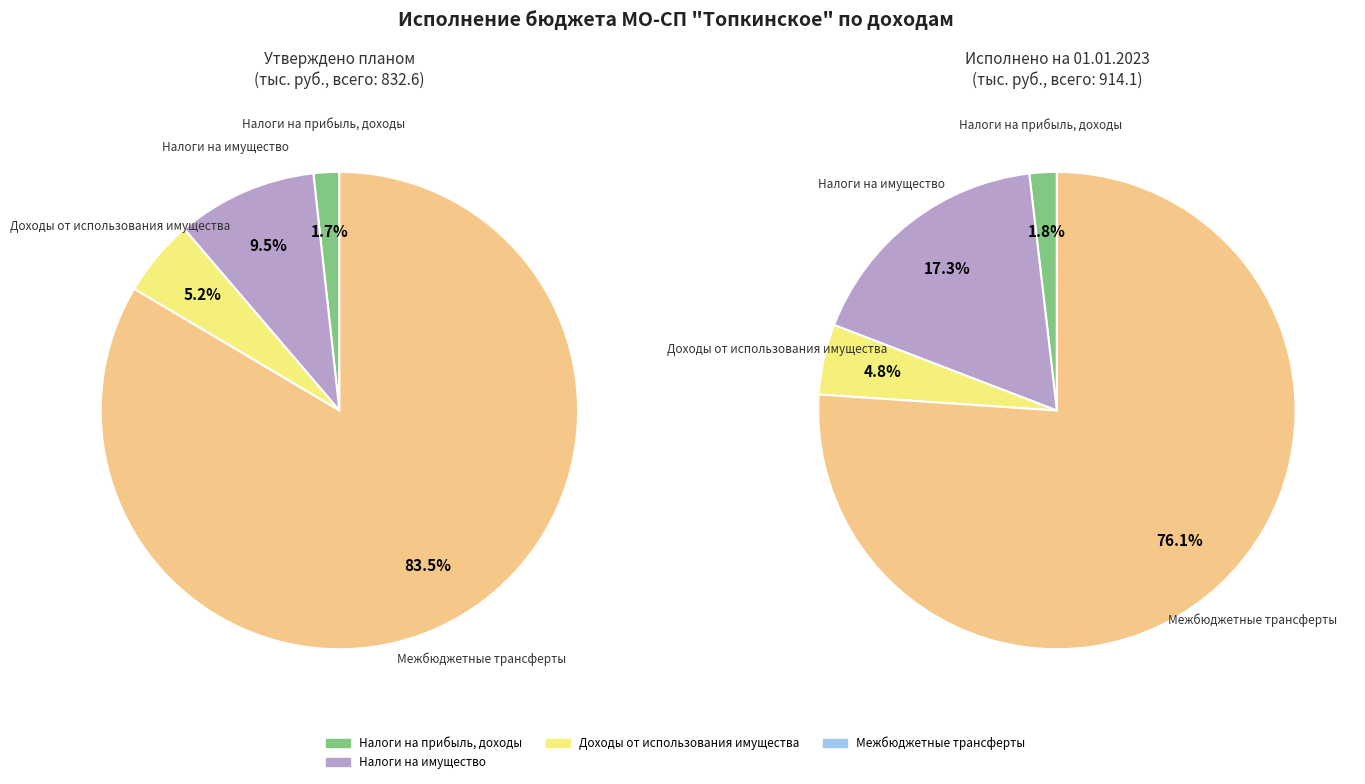

Is there any slice that represents more than half of the pie?

Yes